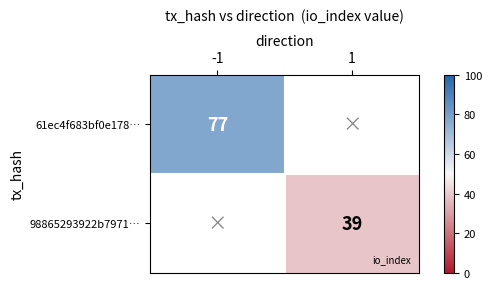

The 98865293922b7971… series shows 18.3 at 1. True or false?

False